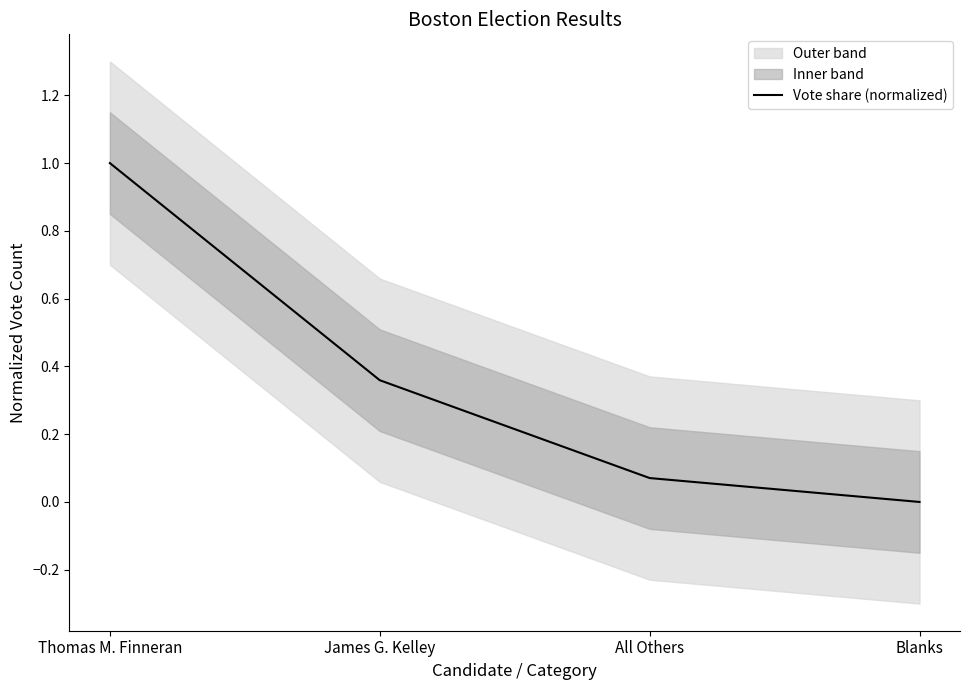

Reading left to right, list all the values displayed in this chart.

Thomas M. Finneran=1.0	James G. Kelley=0.4	All Others=0.1	Blanks=0.0